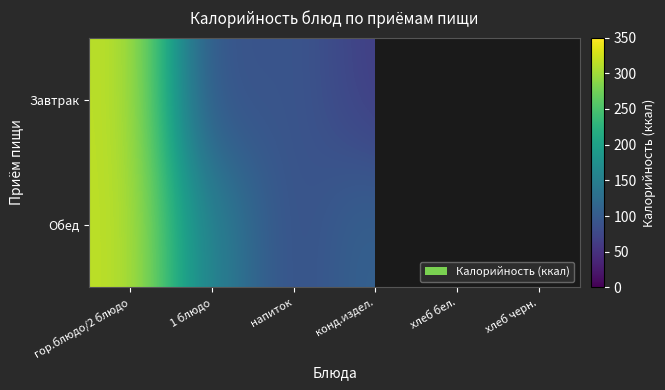

The Обед series shows 148.6 at 1 блюдо. True or false?

True